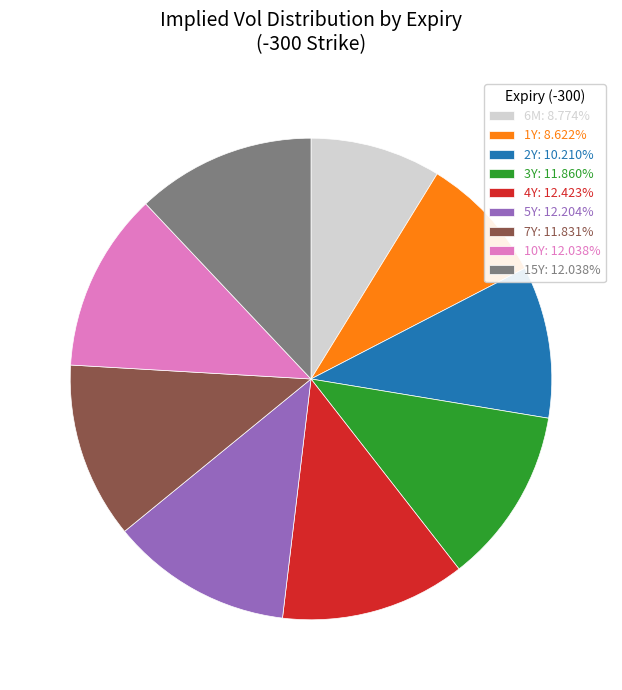

What is the ratio of the value at 3Y: 11.860% to the value at 15Y: 12.038%?

1.0